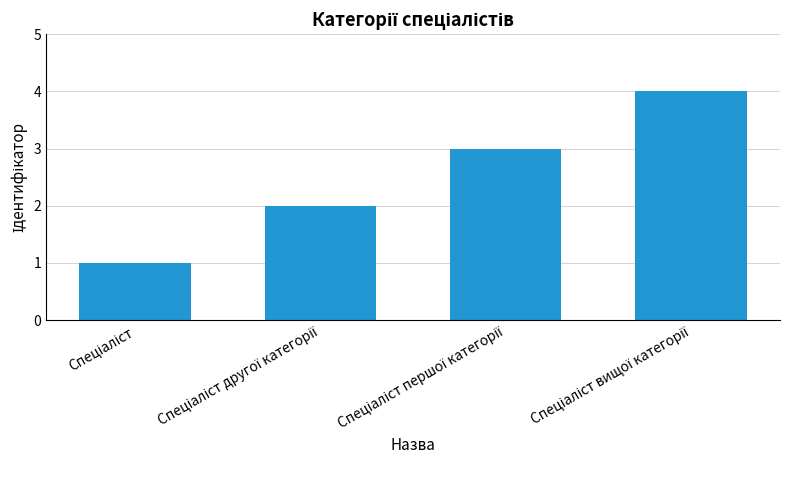

What is the difference between the maximum and minimum values?

3